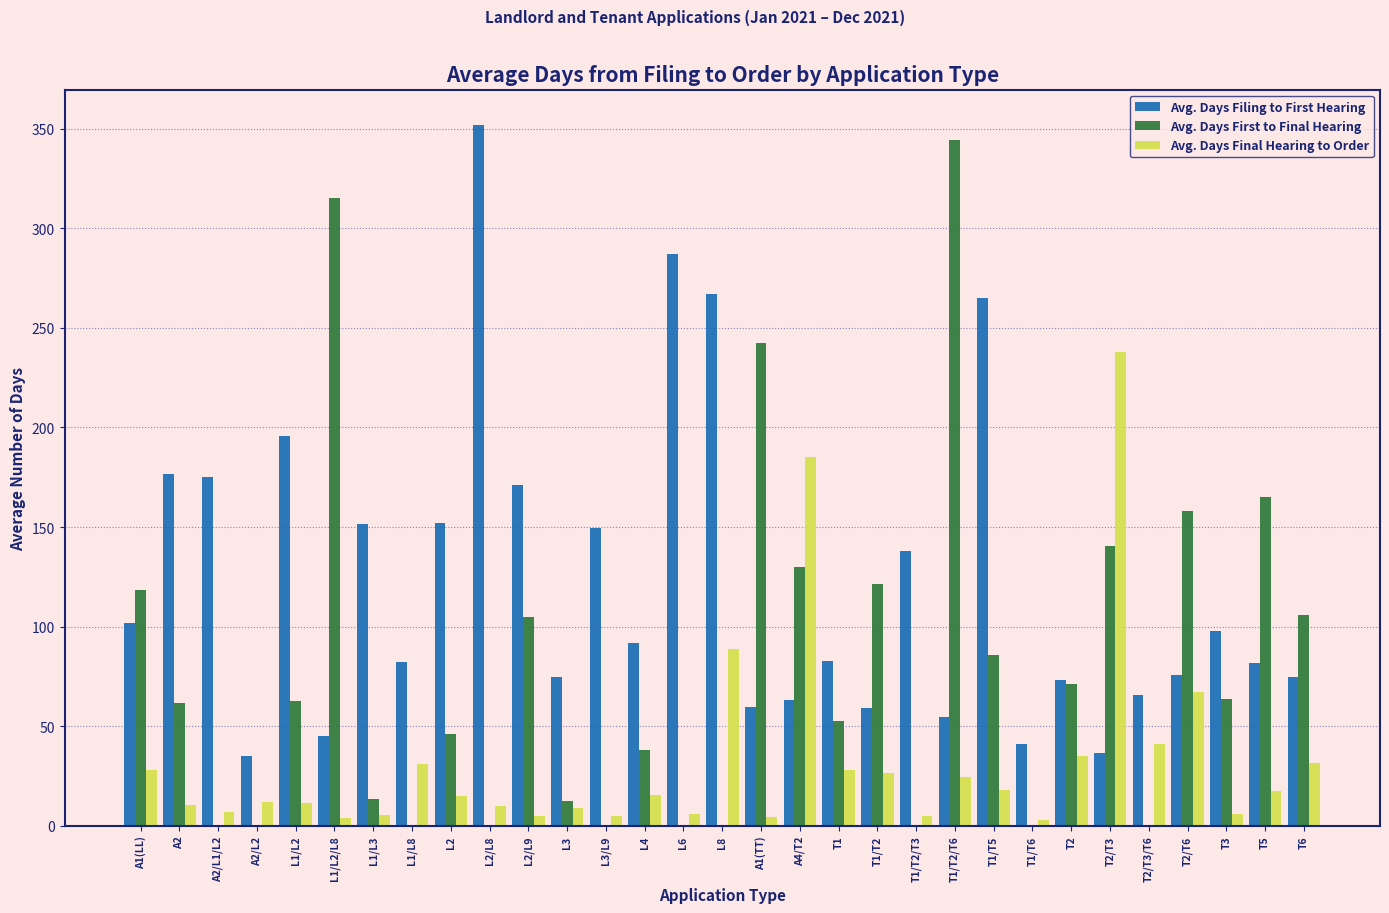

The value of Avg. Days Filing to First Hearing at L2 is 151.8. True or false?

True